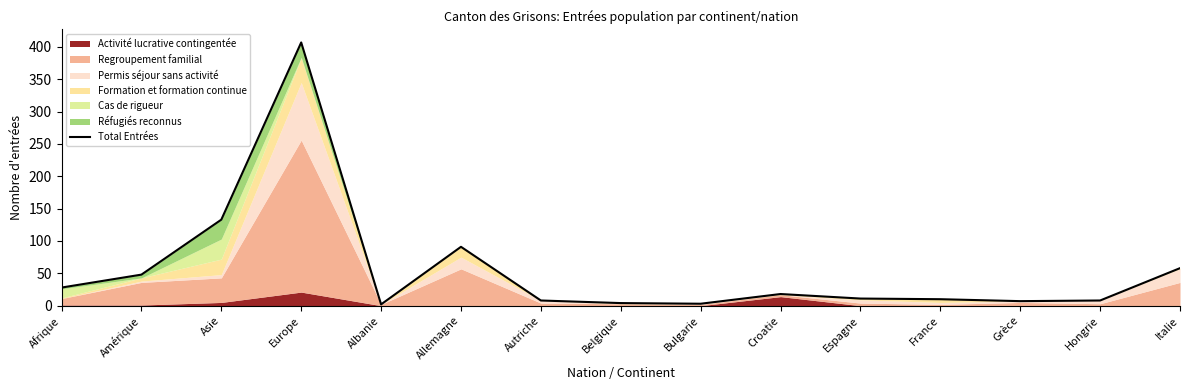

What is the sum of the values at Belgique and Asie?

137